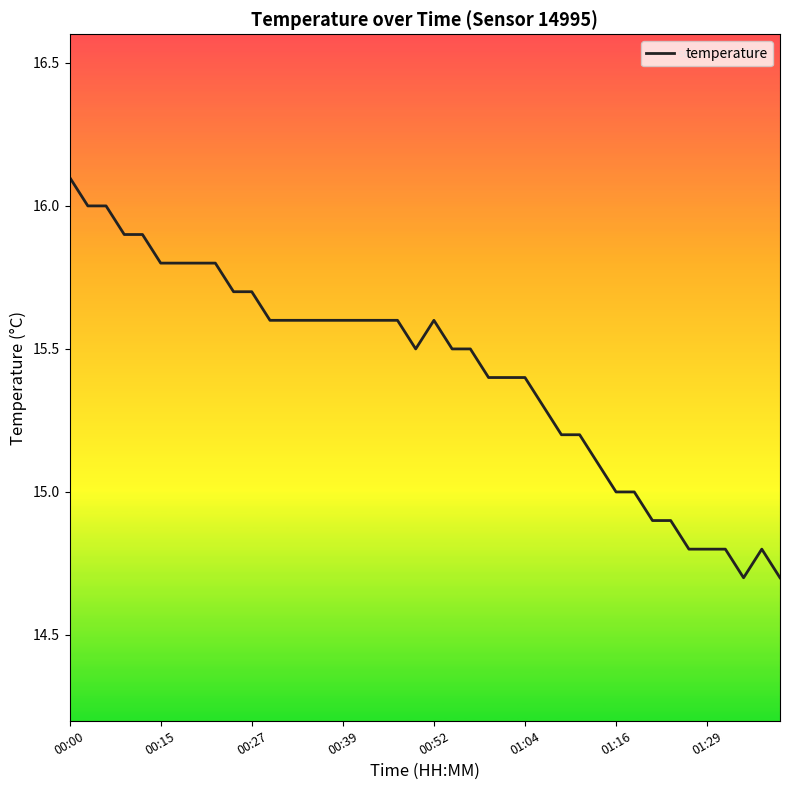

What is the difference between the maximum and minimum values?

1.4